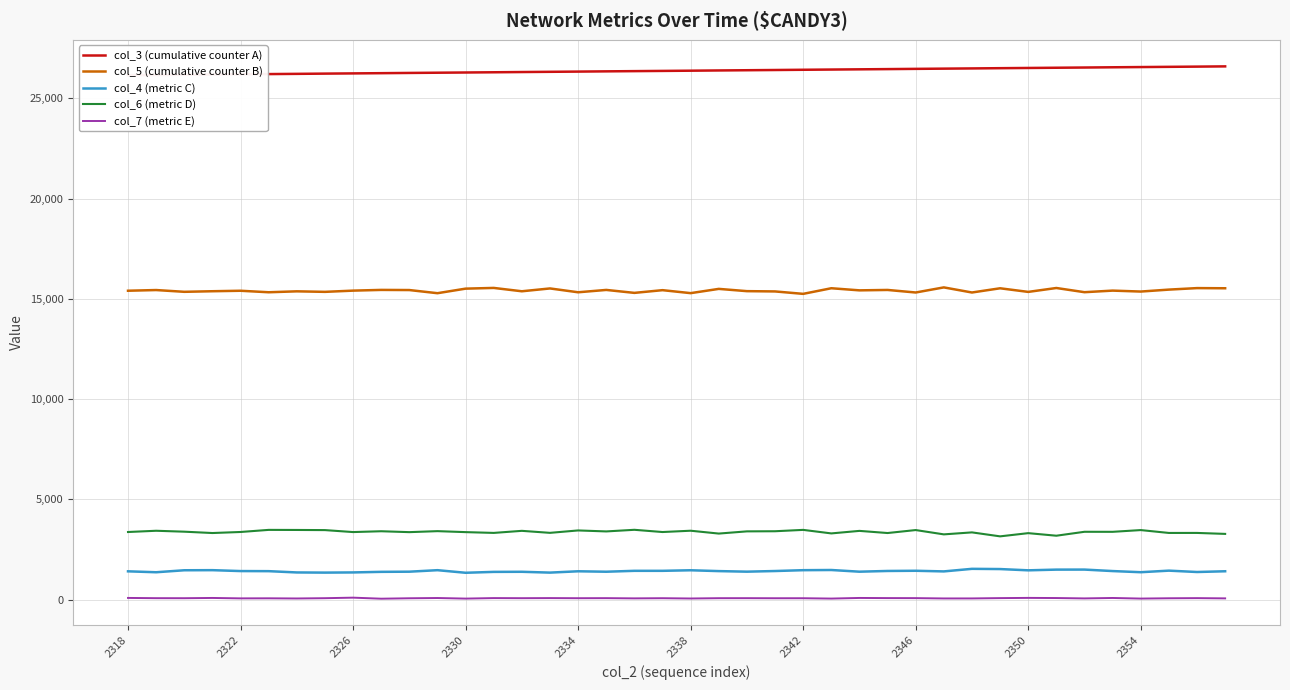

How many data points does each series have?

40